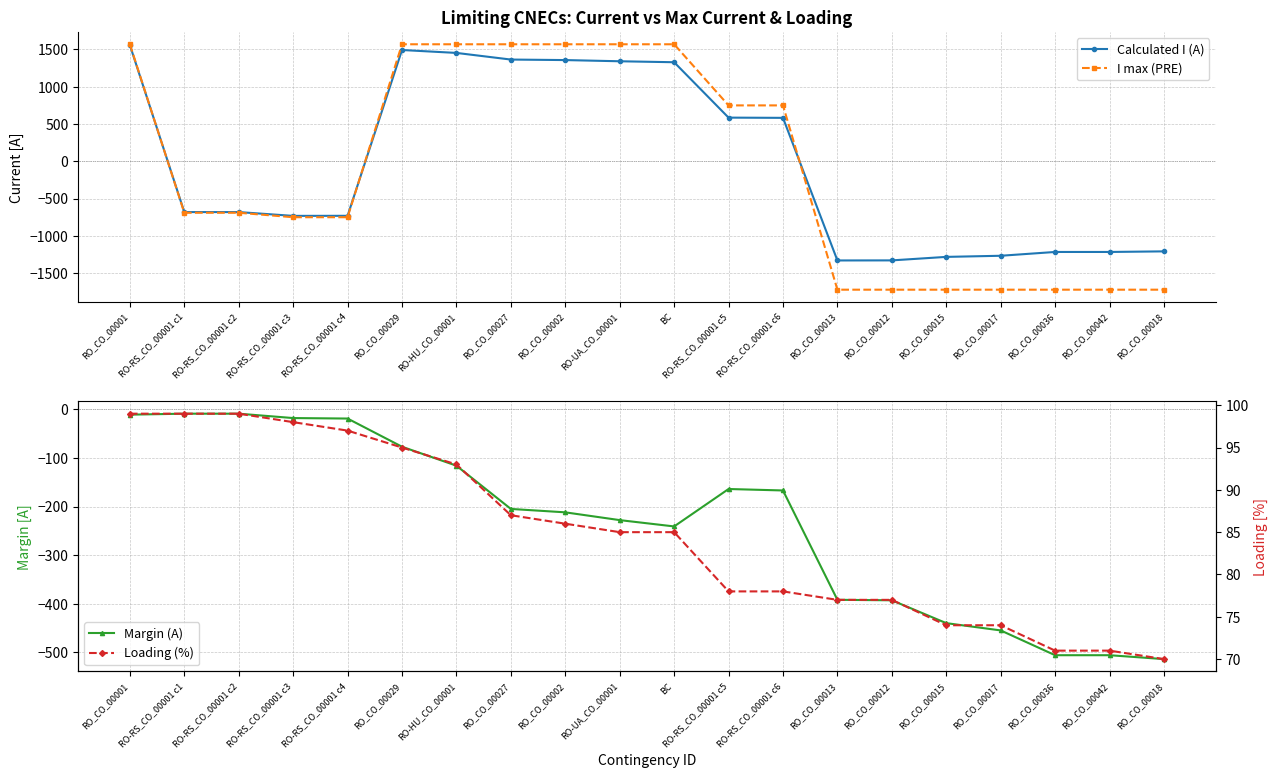

Where is the first local minimum for Calculated I (A)?

RO-RS_CO_00001 c3